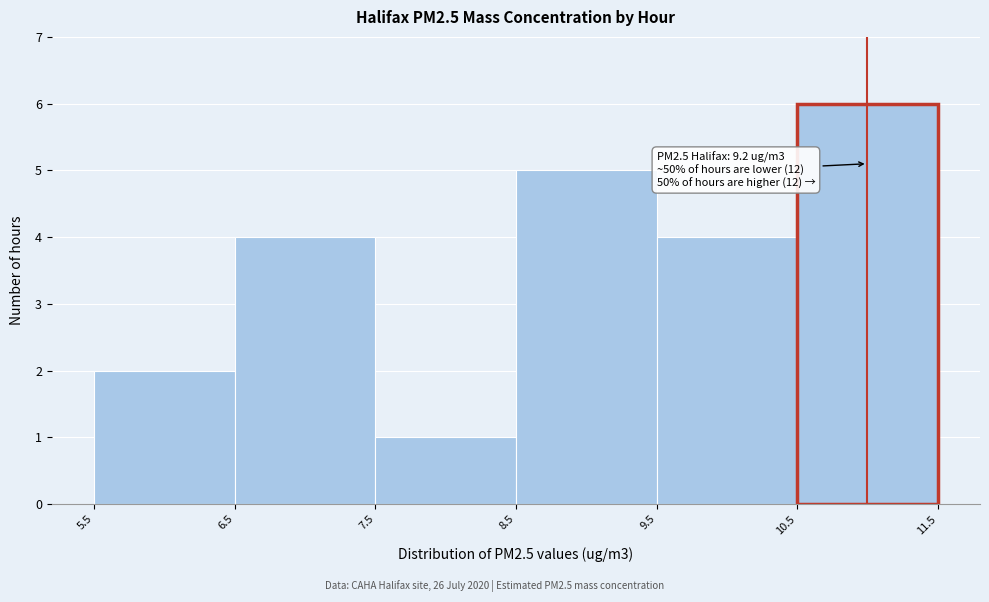

Which range on the x-axis has the tallest bar?

10.5 to 11.5